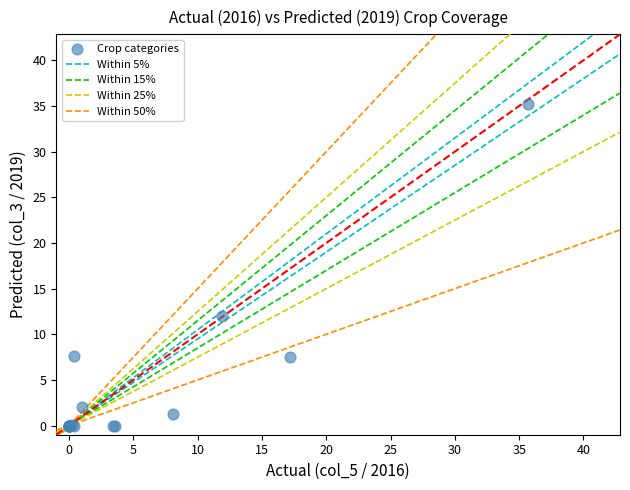

What Y value in the scatter plot is closest to 17?

12.0